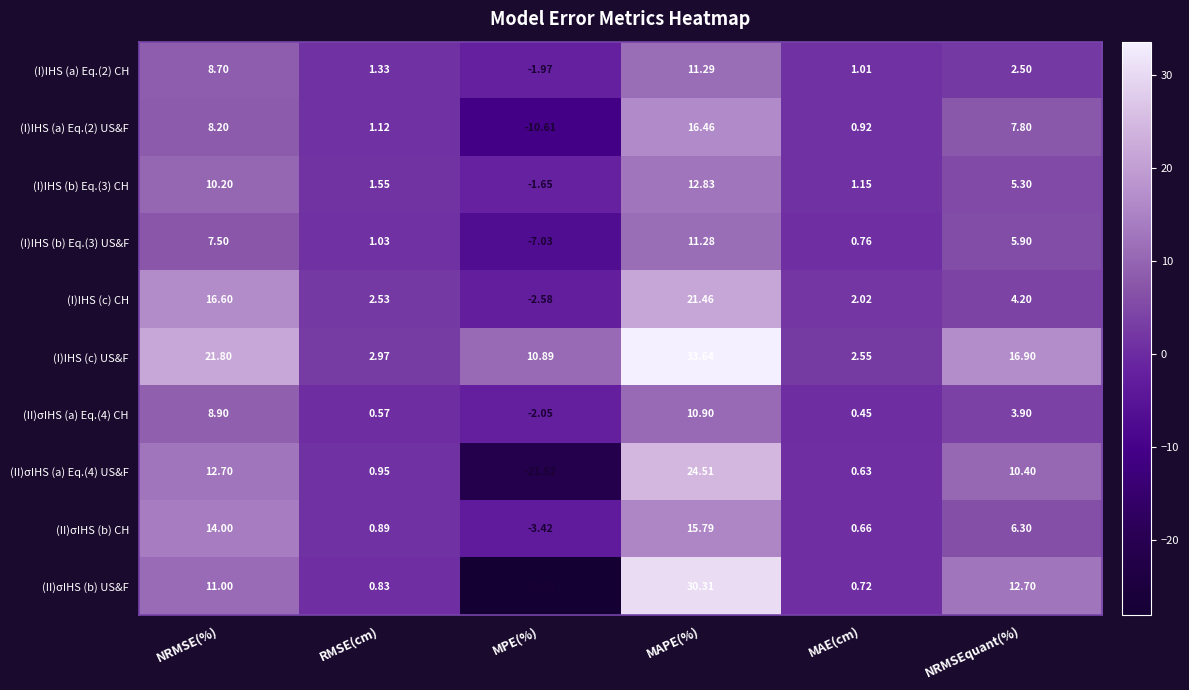

At which category is the sum across all series the highest?

MAPE(%)